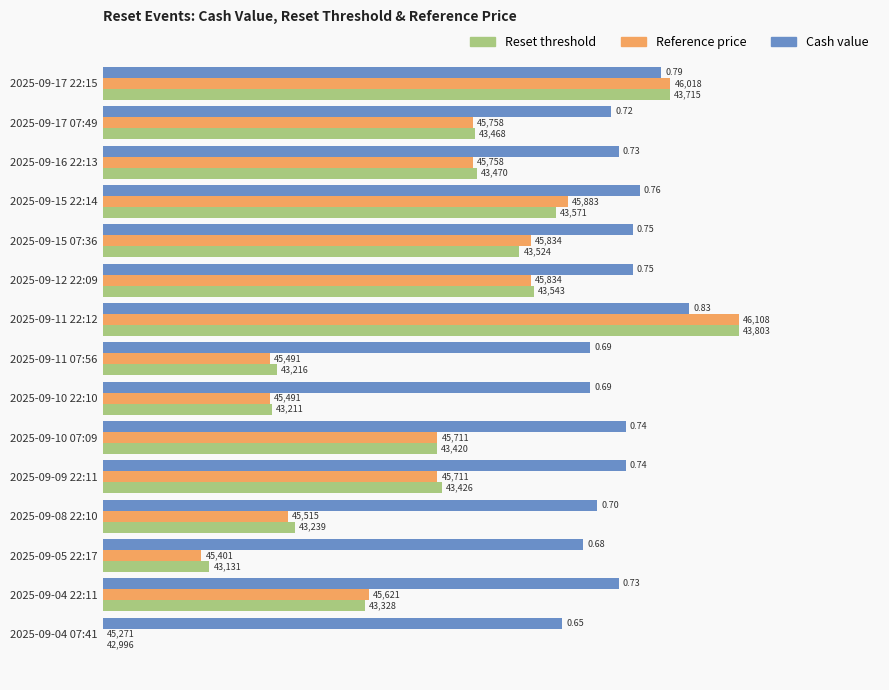

What are all the series names shown in the legend?

Reset threshold, Reference price, Cash value